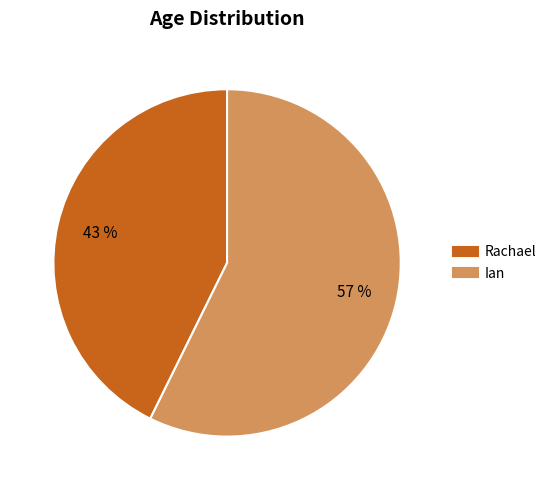

To the nearest percent, what percentage of the pie is Rachael?

43%